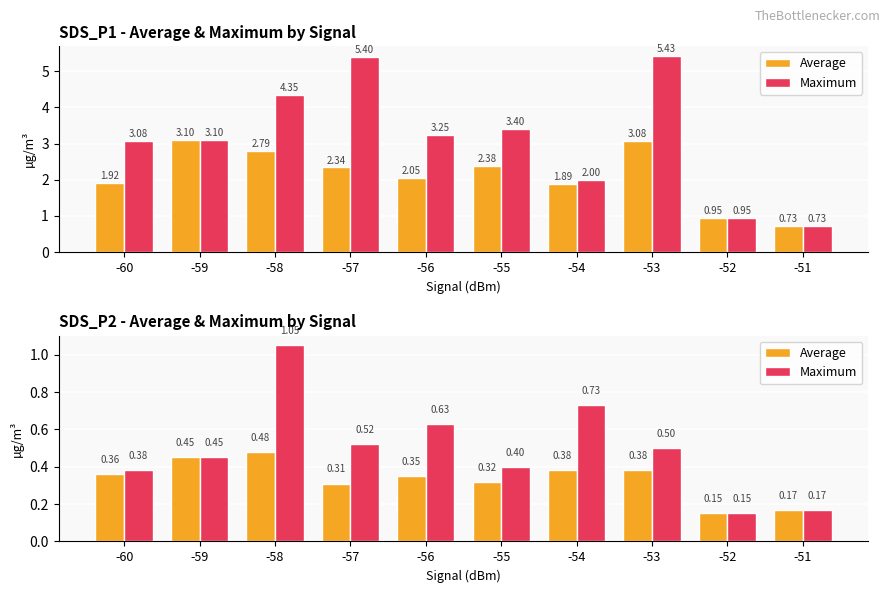

Which series has the largest total across all categories?

Maximum